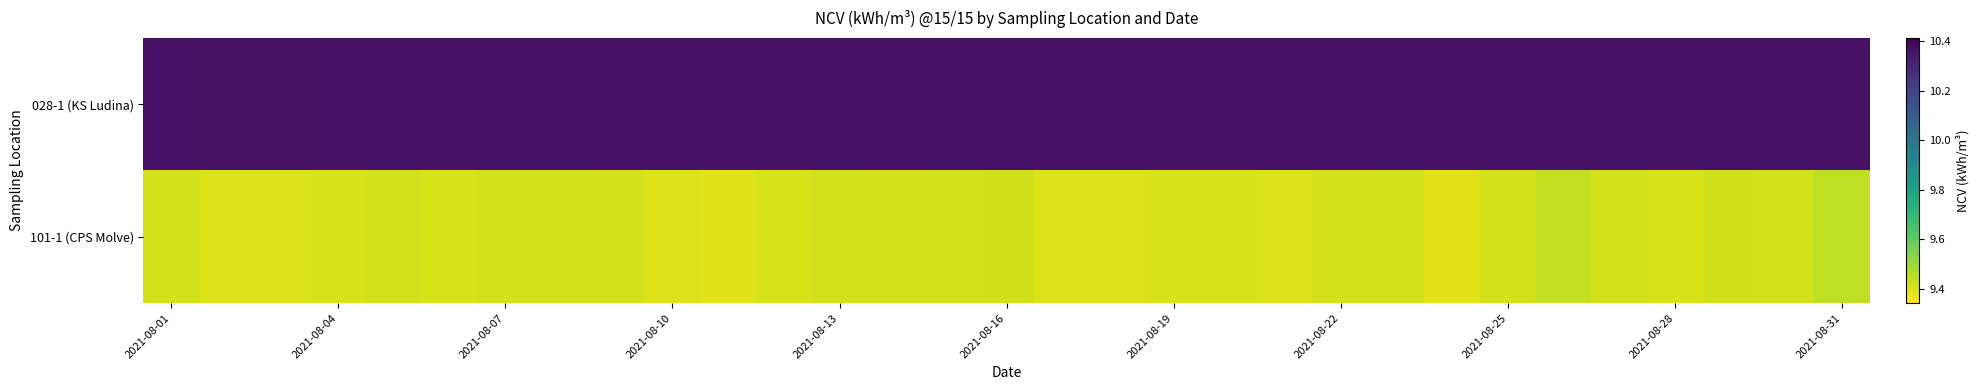

Reading left to right, list all the values displayed in this chart.

101-1 (CPS Molve): 9.4	9.4	9.4	9.4	9.4	9.4	9.4	9.4	9.4	9.4	9.4	9.4	9.4	9.4	9.4	9.4	9.4	9.4	9.4	9.4	9.4	9.4	9.4	9.4	9.4	9.4	9.4	9.4	9.4	9.4	9.4
028-1 (KS Ludina): 10.4	10.4	10.4	10.4	10.4	10.4	10.4	10.4	10.4	10.4	10.4	10.4	10.4	10.4	10.4	10.4	10.4	10.4	10.4	10.4	10.4	10.4	10.4	10.4	10.4	10.4	10.4	10.4	10.4	10.4	10.4